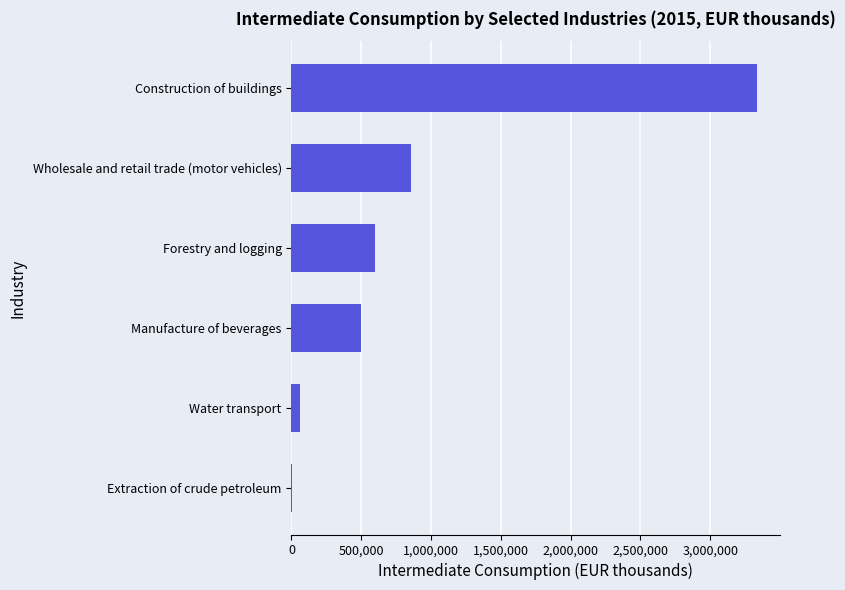

Which has a higher value, Forestry and logging or Construction of buildings?

Construction of buildings